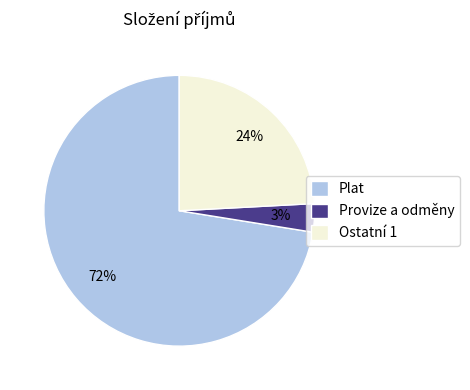

Approximately how many times larger is the value at Plat compared to Ostatní 1?

3.0